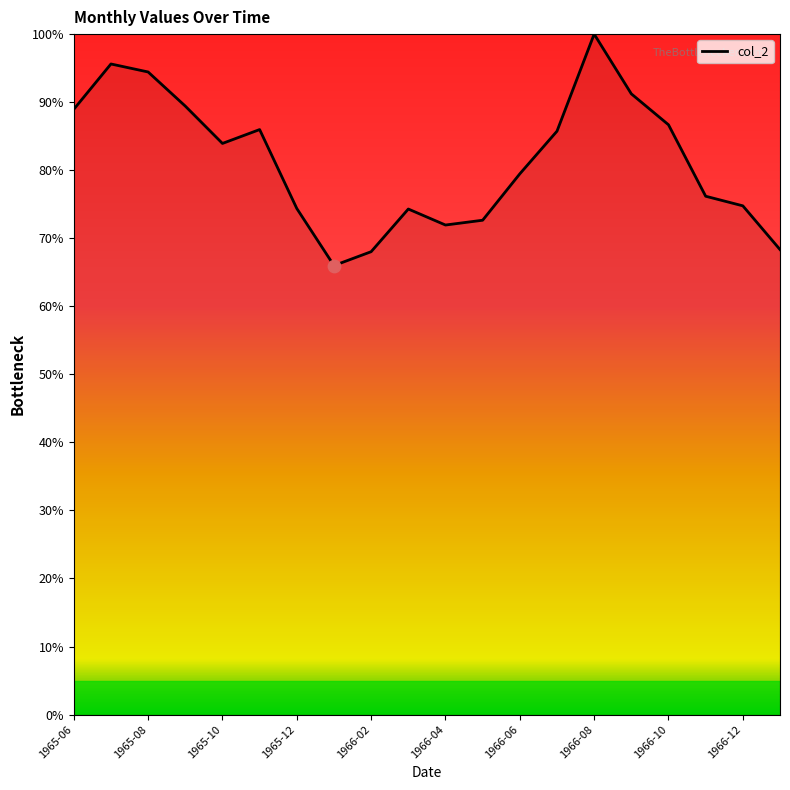

What is the difference between the maximum and minimum values?

34.0